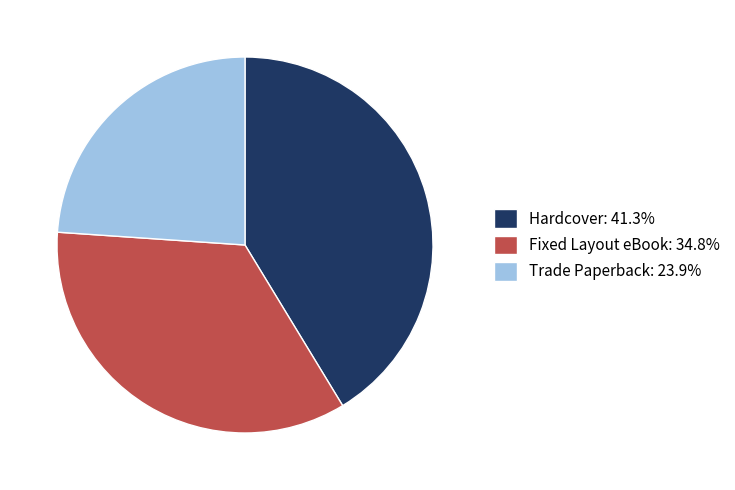

Is the sum of Trade Paperback and Fixed Layout eBook greater than half?

Yes